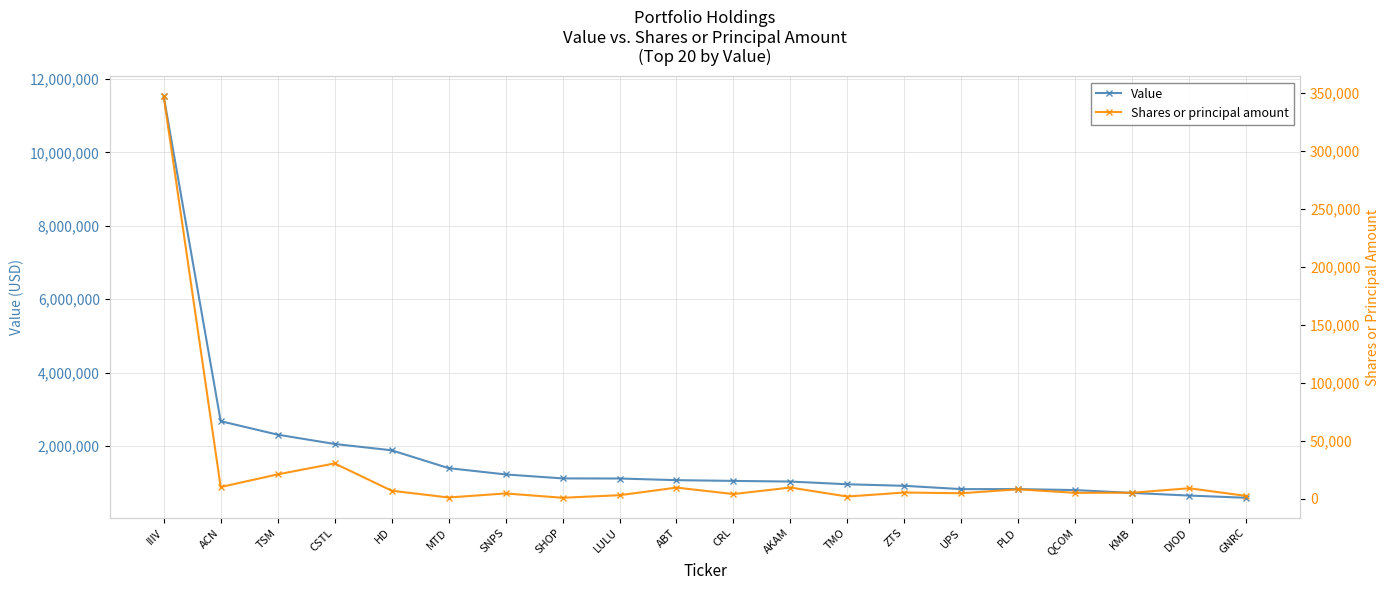

What are all the series names shown in the legend?

Value, Shares or principal amount